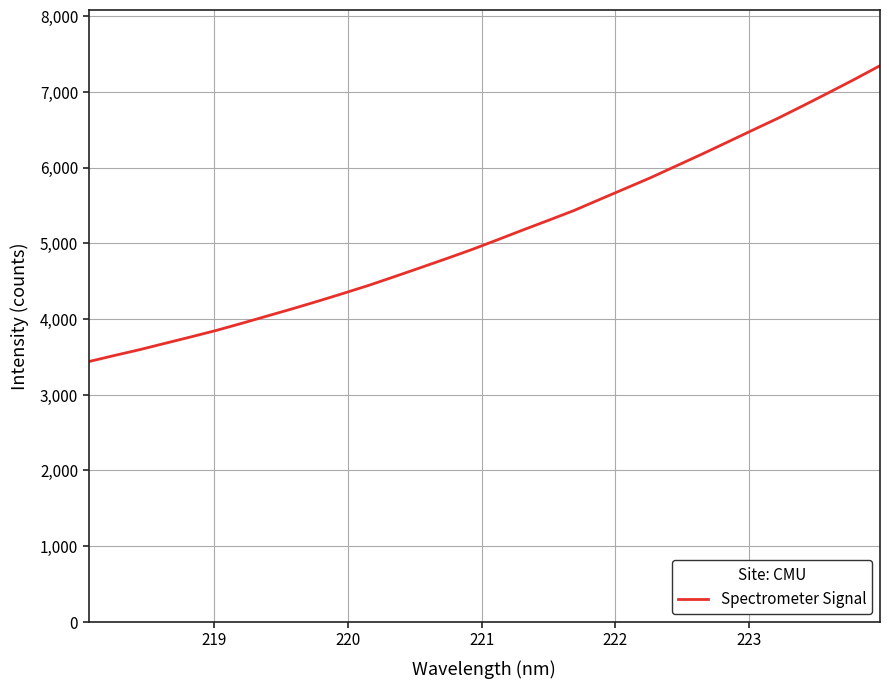

What is the smallest value displayed?

3437.1